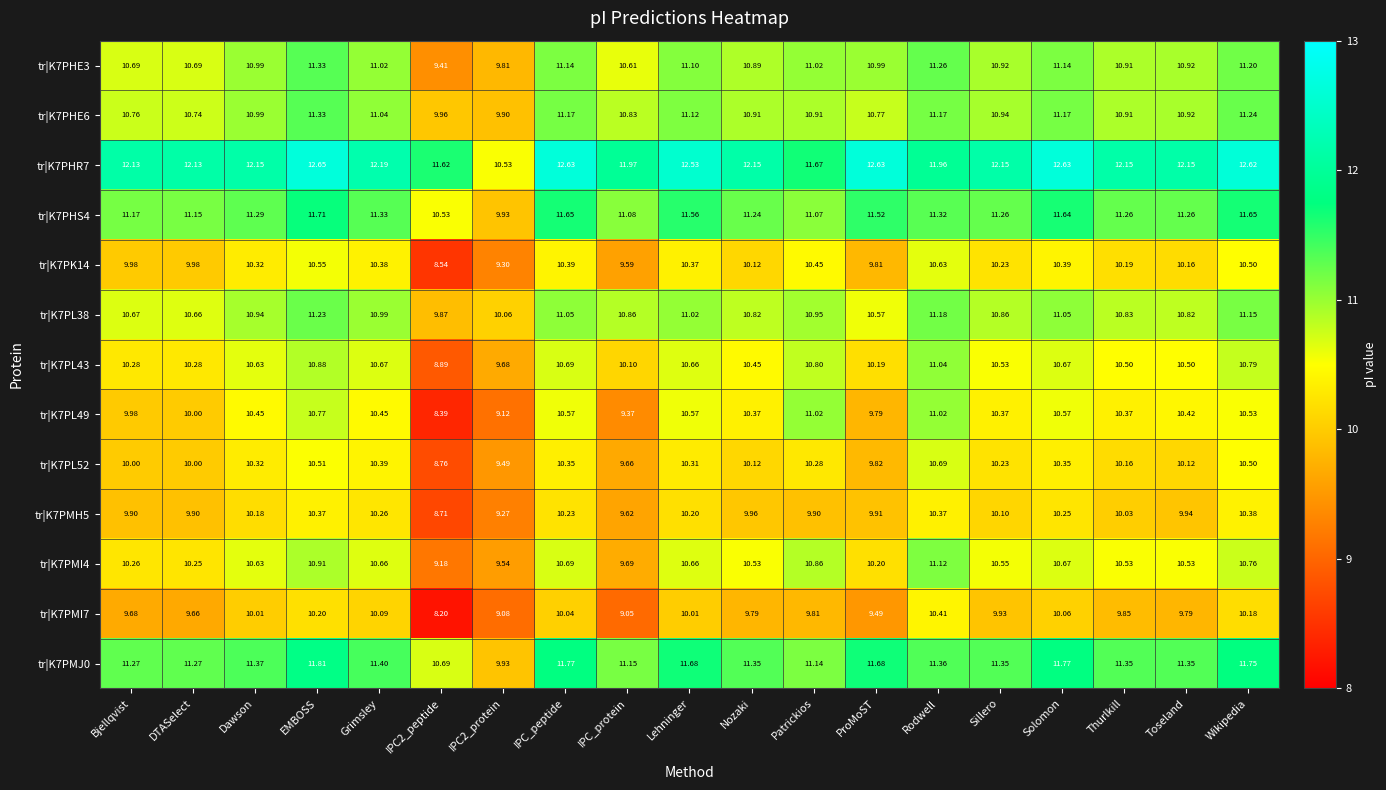

Where is tr|K7PMI7 nearest to the value 9?

IPC_protein